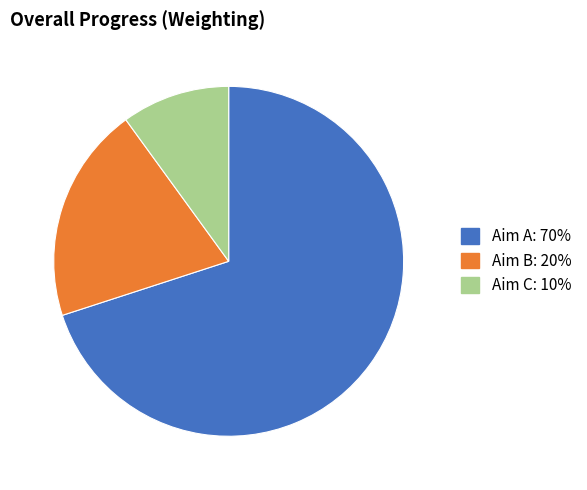

Combined, do Aim B and Aim C account for over 50%?

No